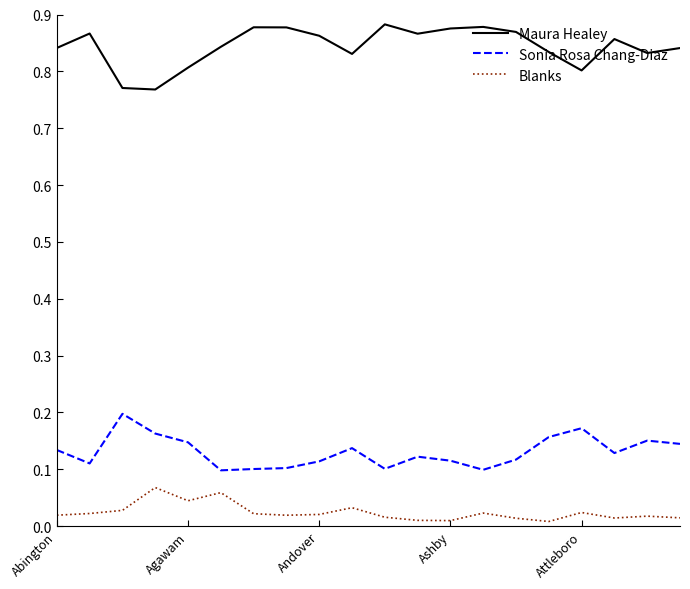

List the series in order of their peak value, lowest first.

Blanks, Sonia Rosa Chang-Diaz, Maura Healey